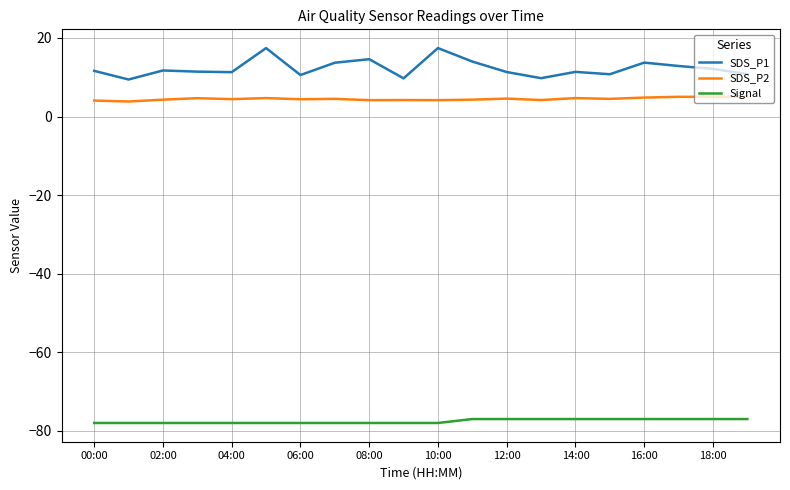

True or false: Signal and SDS_P2 cross at least once.

False